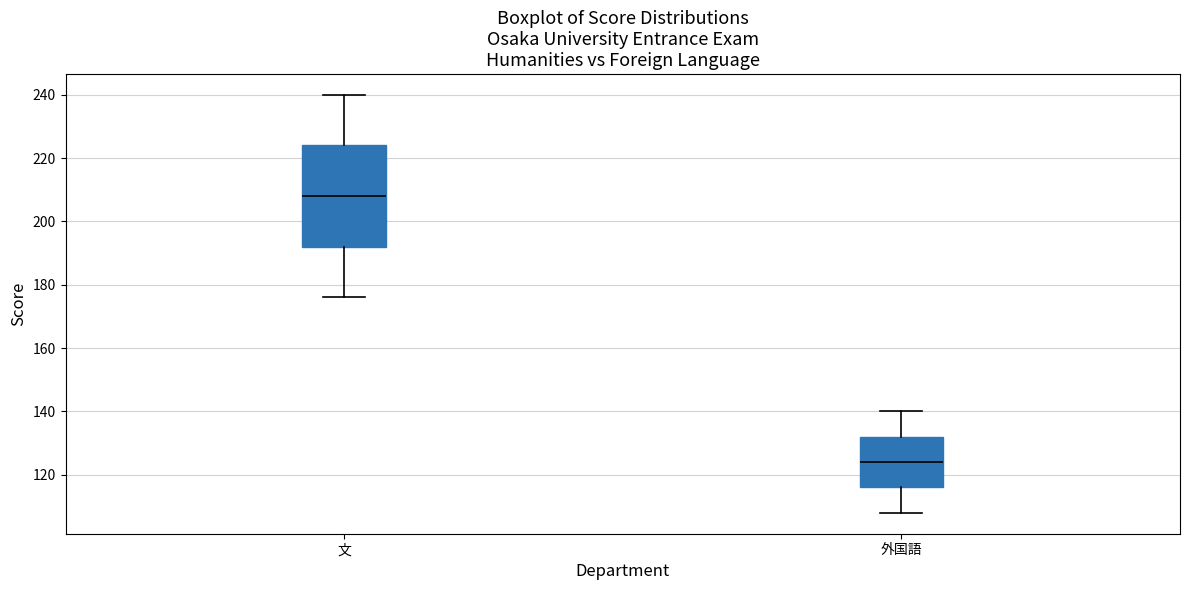

Reading left to right, transcribe this box plot: for each box, give where its median line is, the range the box spans, and where its two whiskers end, as read against the y-axis. The values are not printed on the chart, so give them approximately, as read against the axis.

文: median 208, box 192 to 224, whiskers 176 to 240
外国語: median 124, box 116 to 132, whiskers 108 to 140